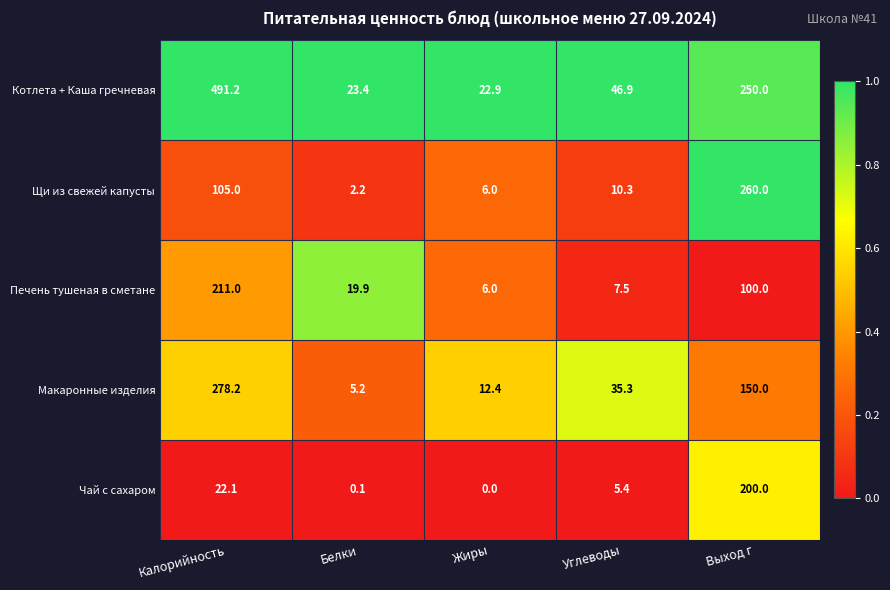

What is the spread (max minus min) of values at Углеводы?

41.5